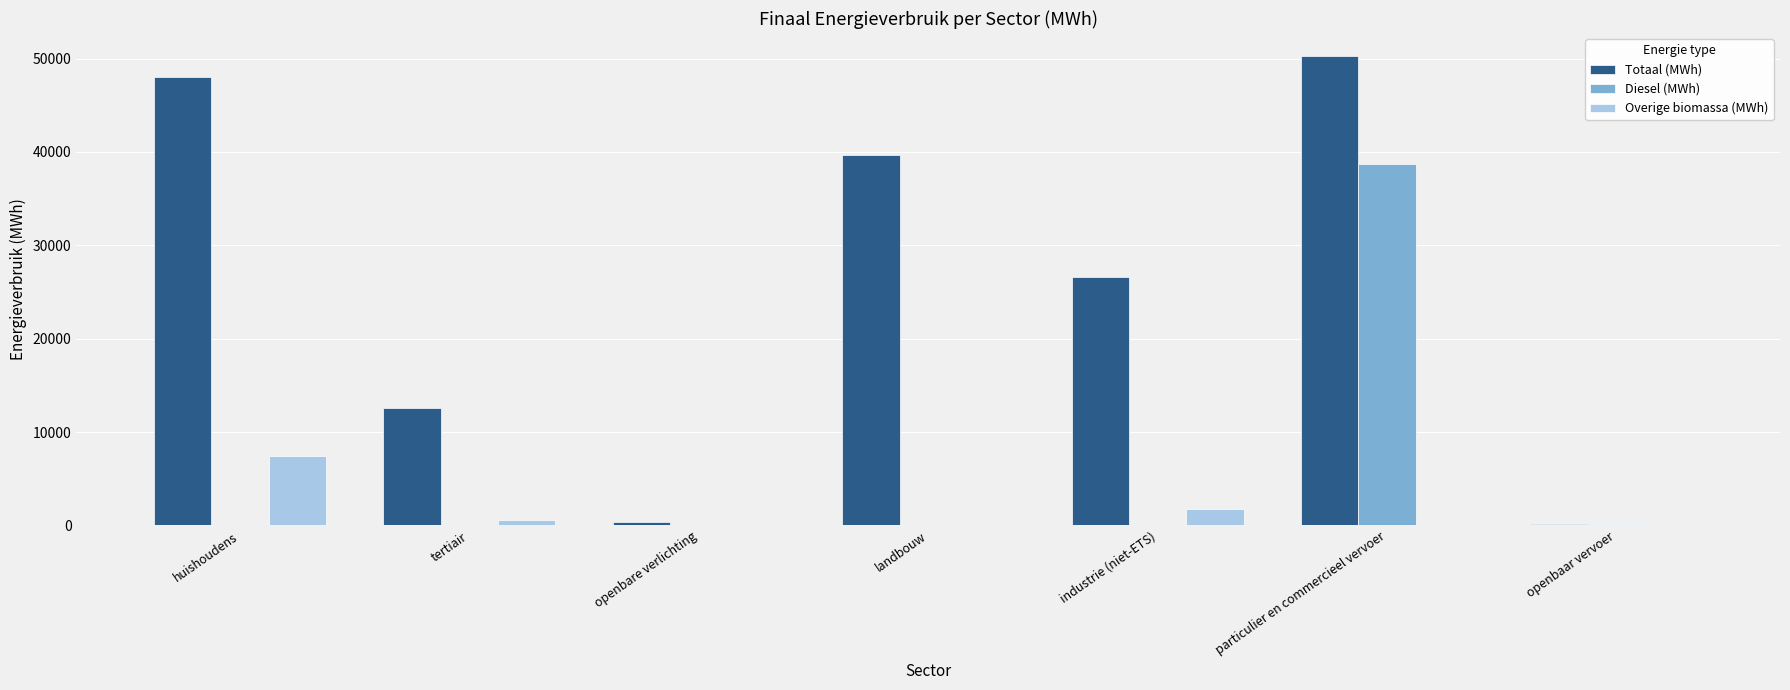

The Diesel (MWh) series shows 21950.8 at industrie (niet-ETS). True or false?

False